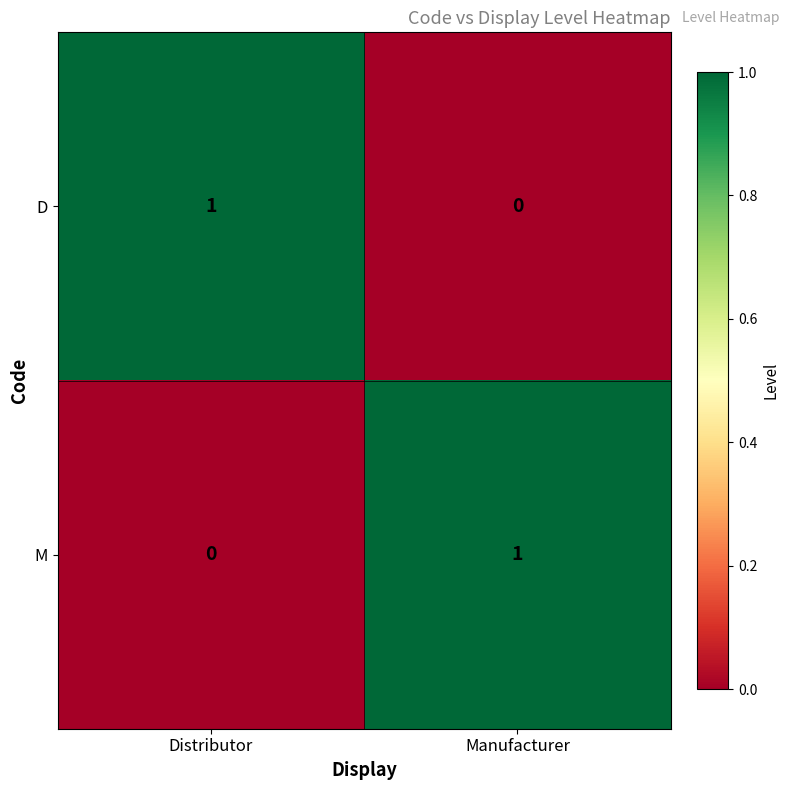

True or false: M has a value of 2 at Manufacturer.

False